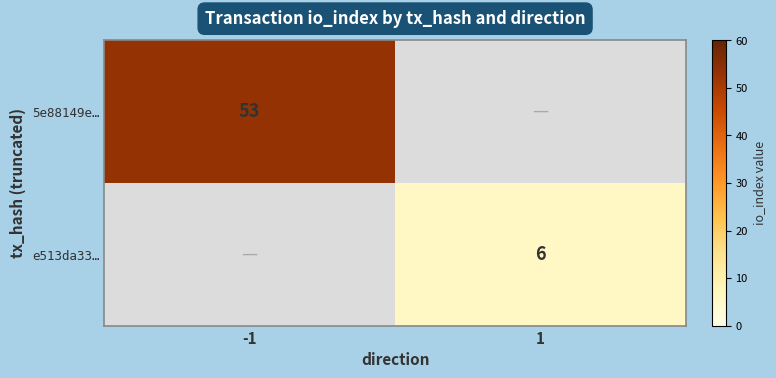

Is it true that 5e88149e… equals 53 at -1?

True